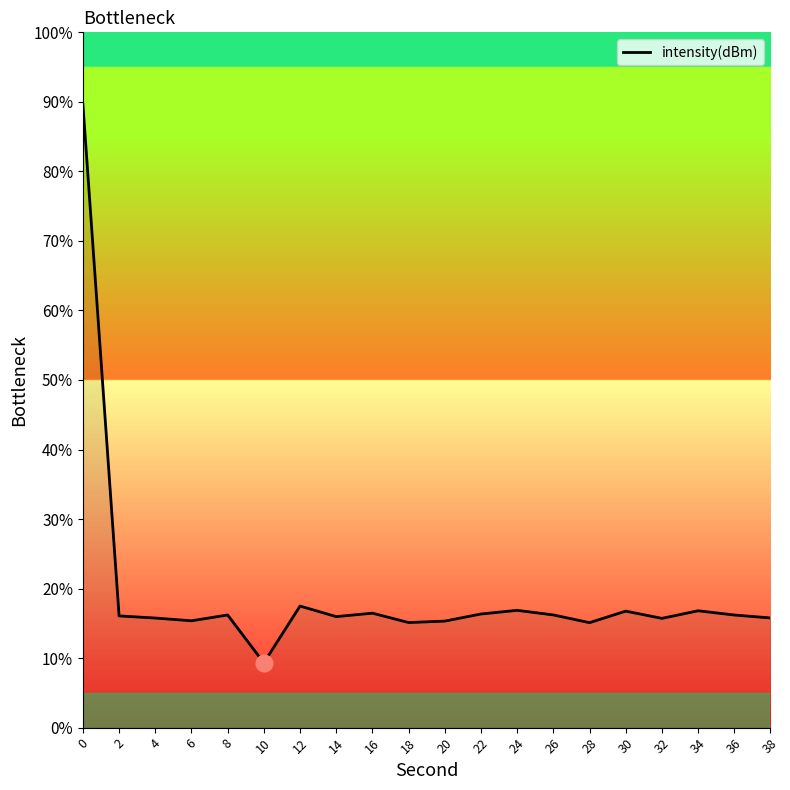

What is the ratio of the value at 12 to the value at 20?

1.1